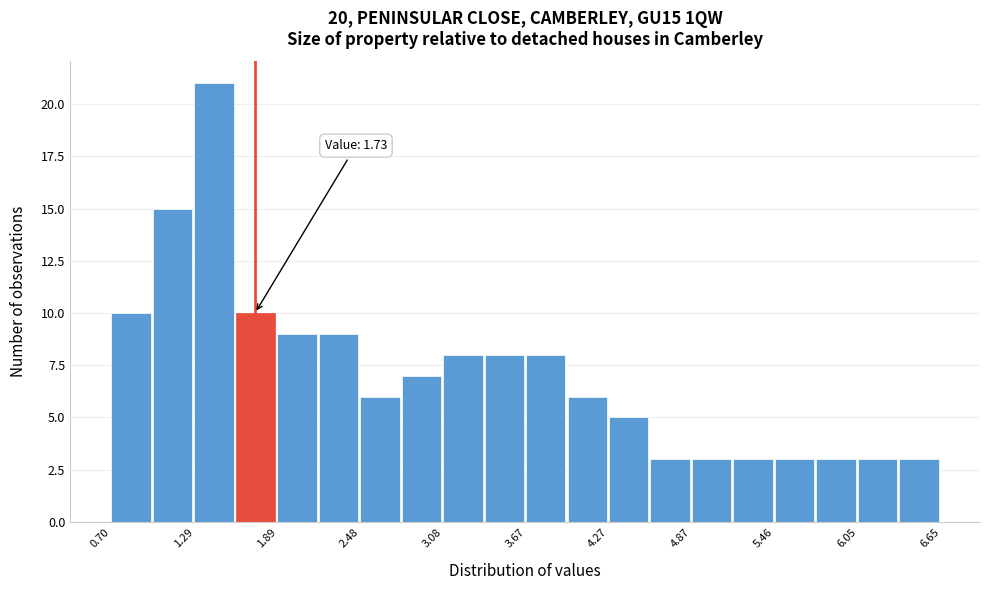

Read against the x-axis, roughly where is the centre of the tallest bar?

1.4